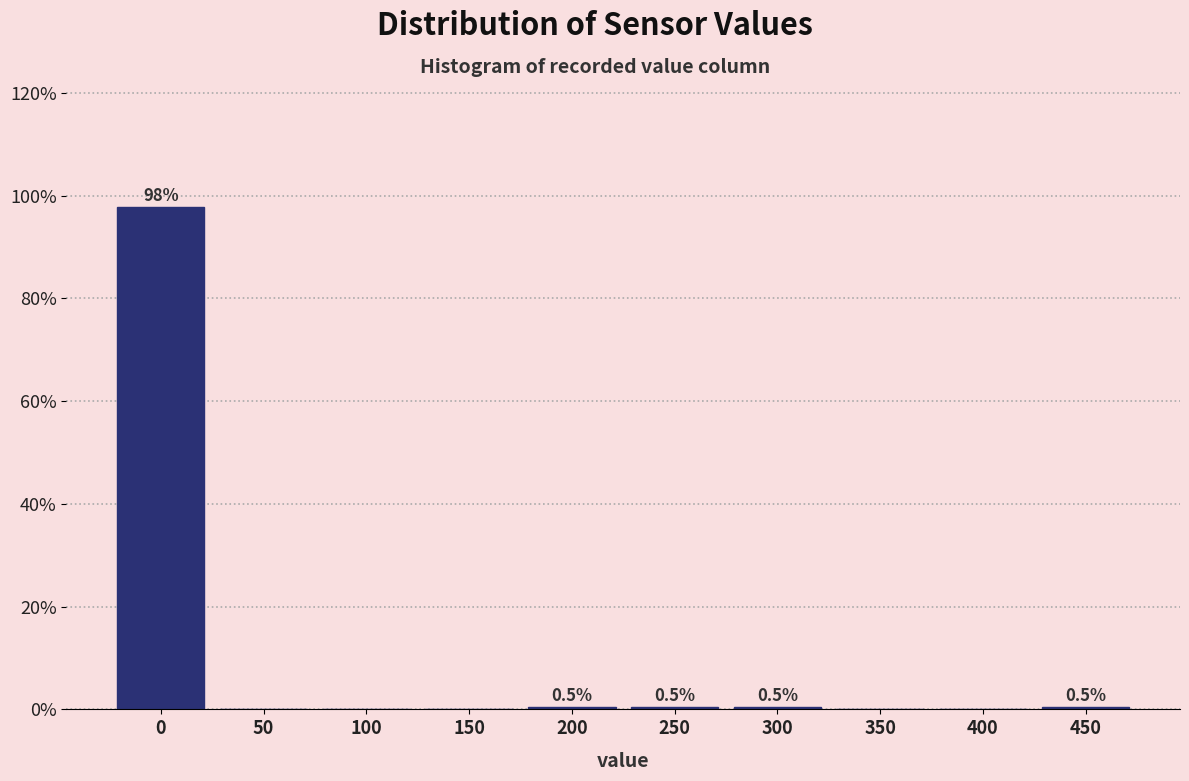

Reading left to right, extract all data points from this chart.

0=97.8	50=0.0	100=0.0	150=0.0	200=0.5	250=0.5	300=0.5	350=0.0	400=0.0	450=0.5